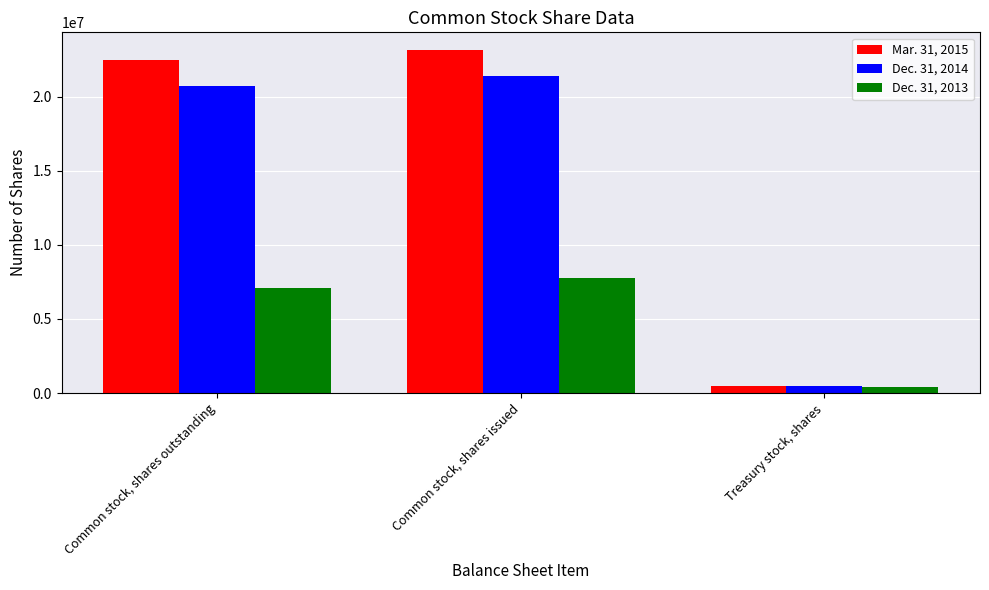

What is the difference between the maximum and minimum values in the Dec. 31, 2013 series?

7332152